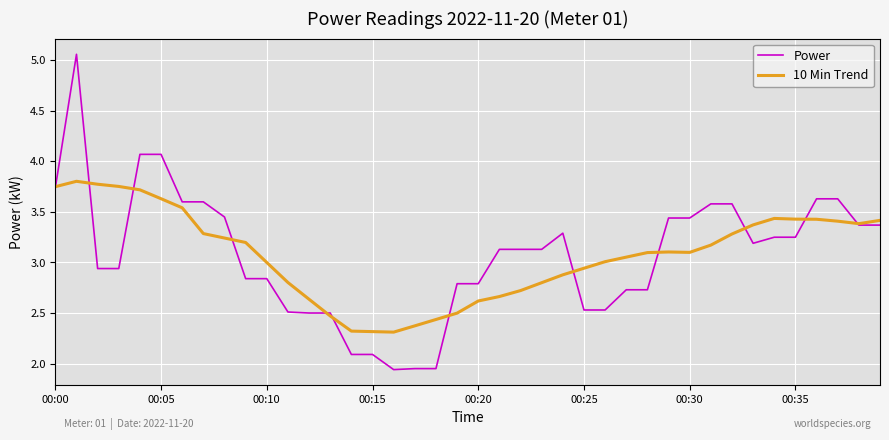

Rank the series by their maximum value, from lowest to highest.

10 Min Trend, Power